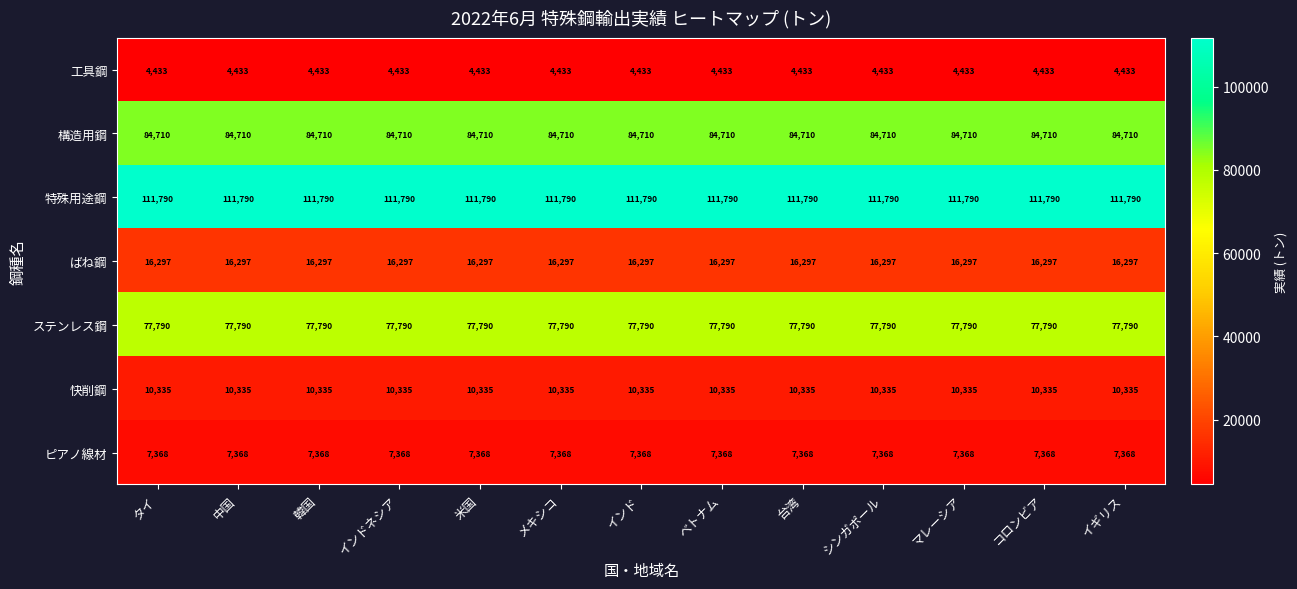

What is the spread (max minus min) of values at インドネシア?

107357